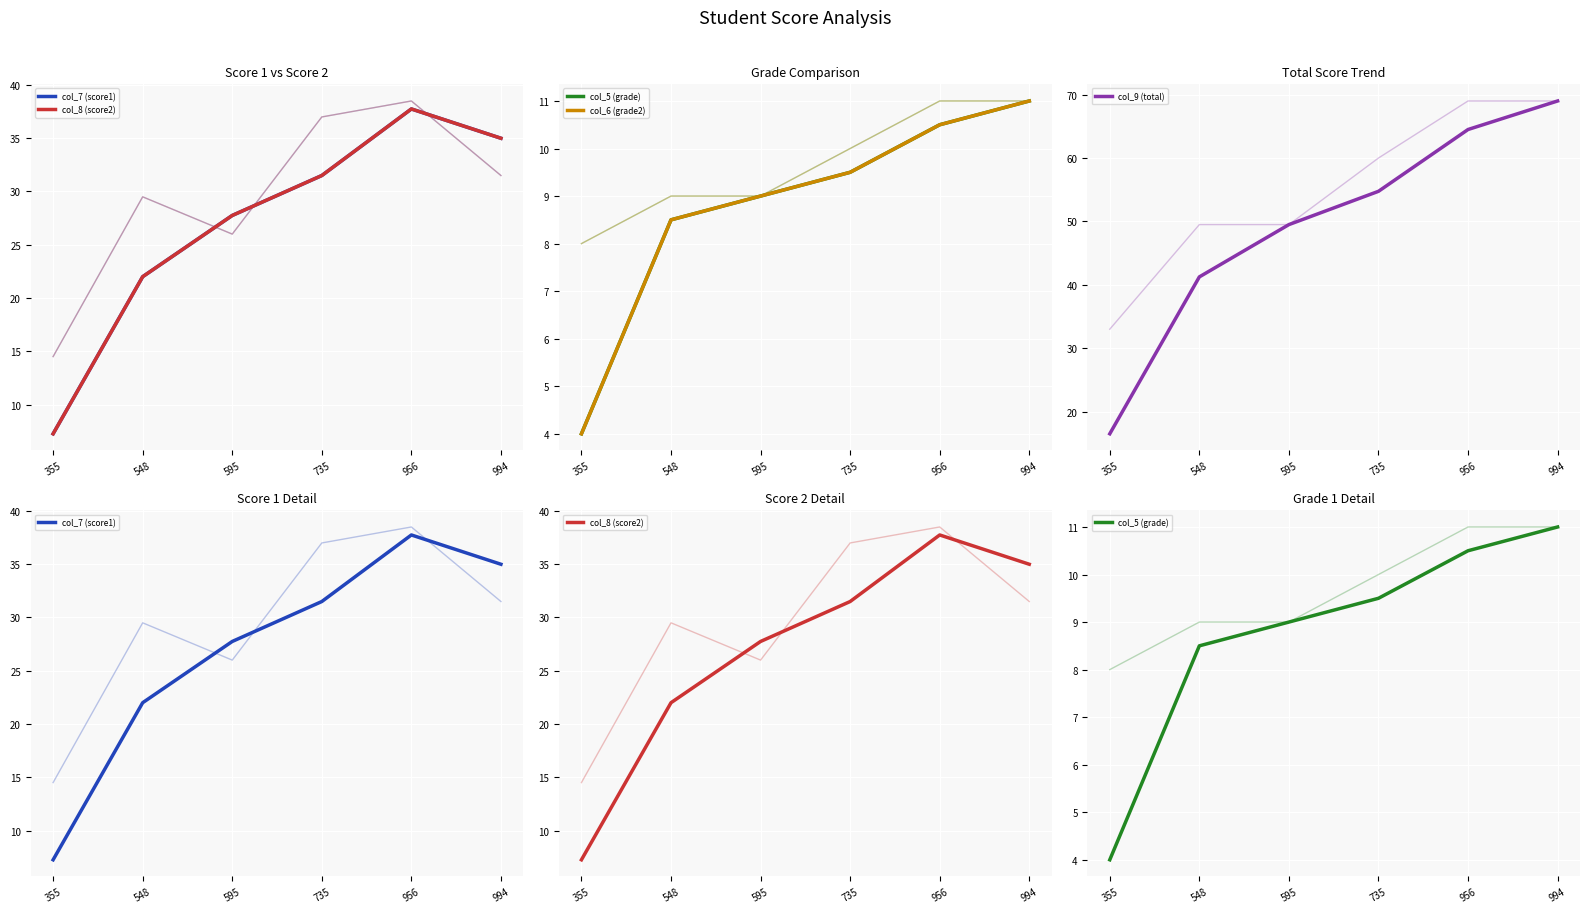

Which has a higher value, 548 or 956?

956